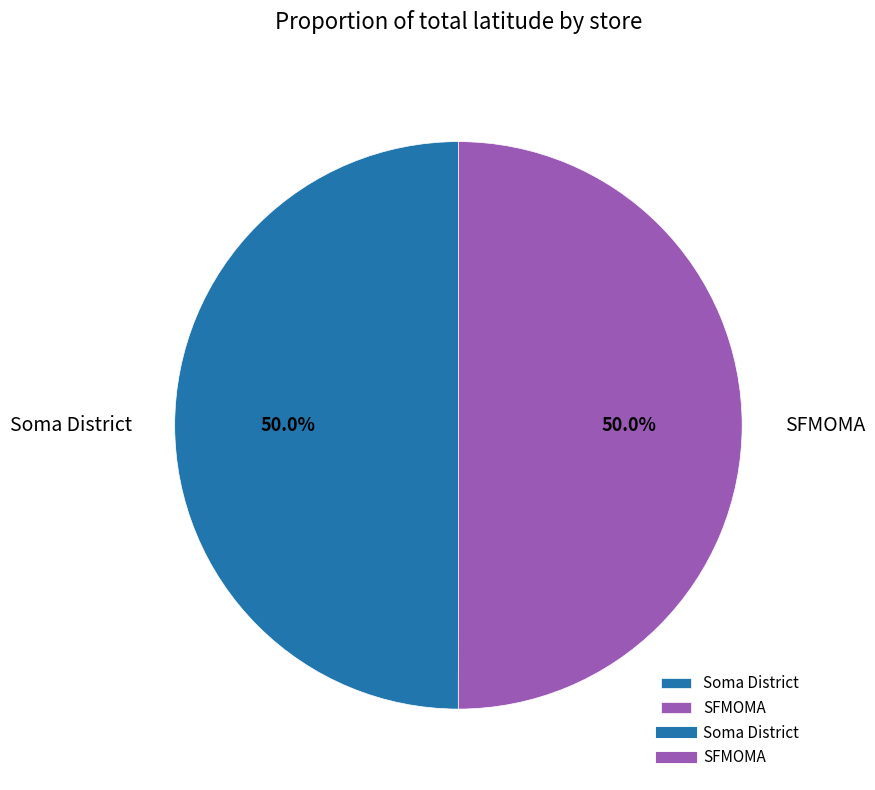

What percentage do Soma District and SFMOMA together represent?

100.0%